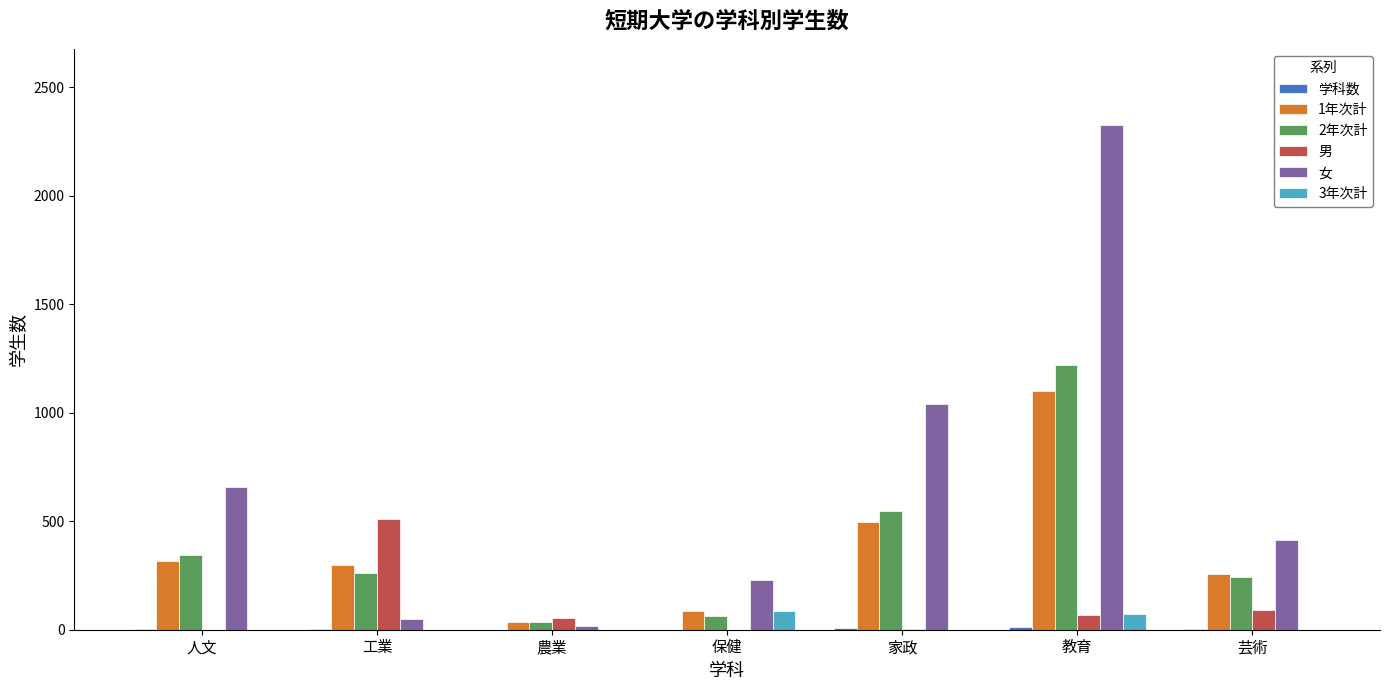

What is the total value across all series at 家政?

2096